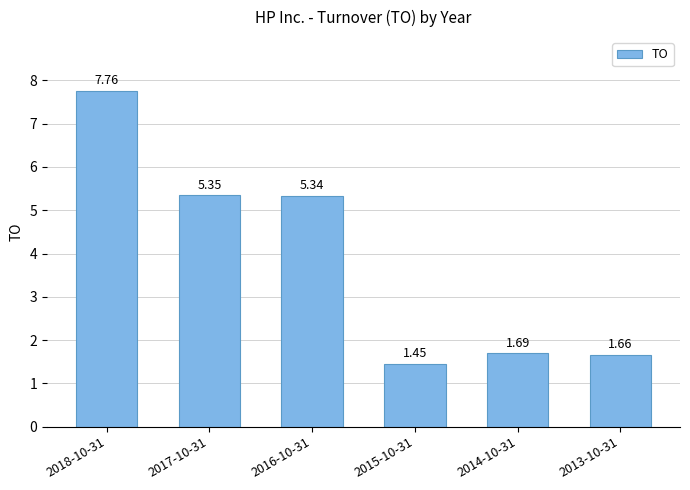

How many series are shown in this chart?

1